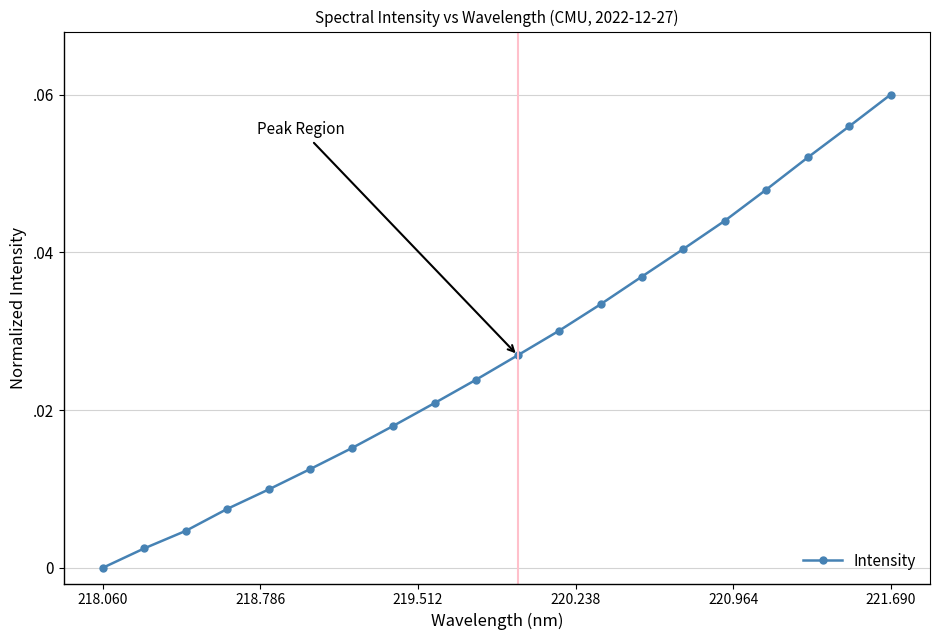

Does the chart have visible grid lines?

Yes